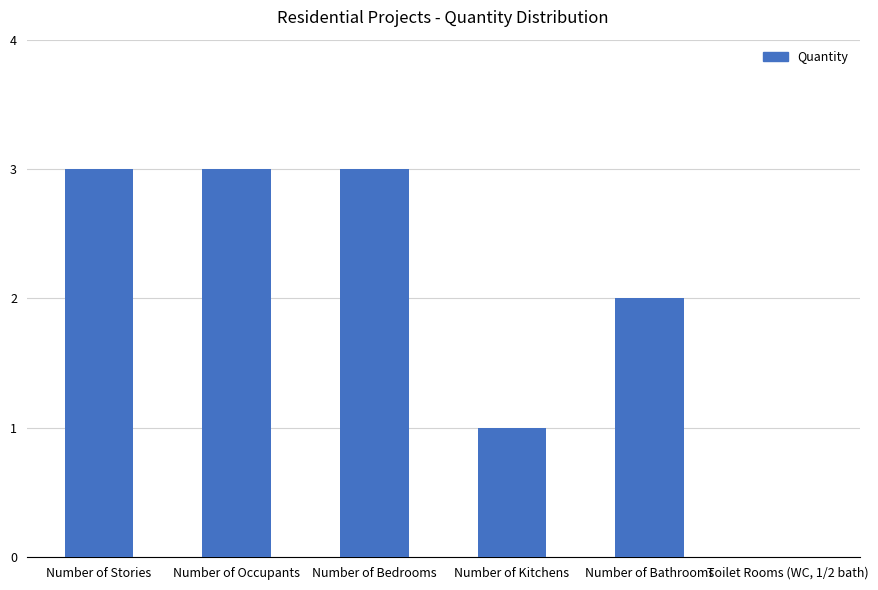

Reading left to right, list all the values displayed in this chart.

3	3	3	1	2	0